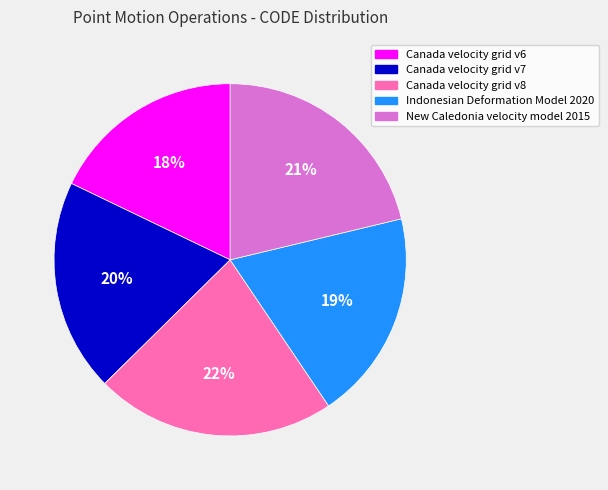

Combined, do Canada velocity grid v7 and Canada velocity grid v8 account for over 50%?

No